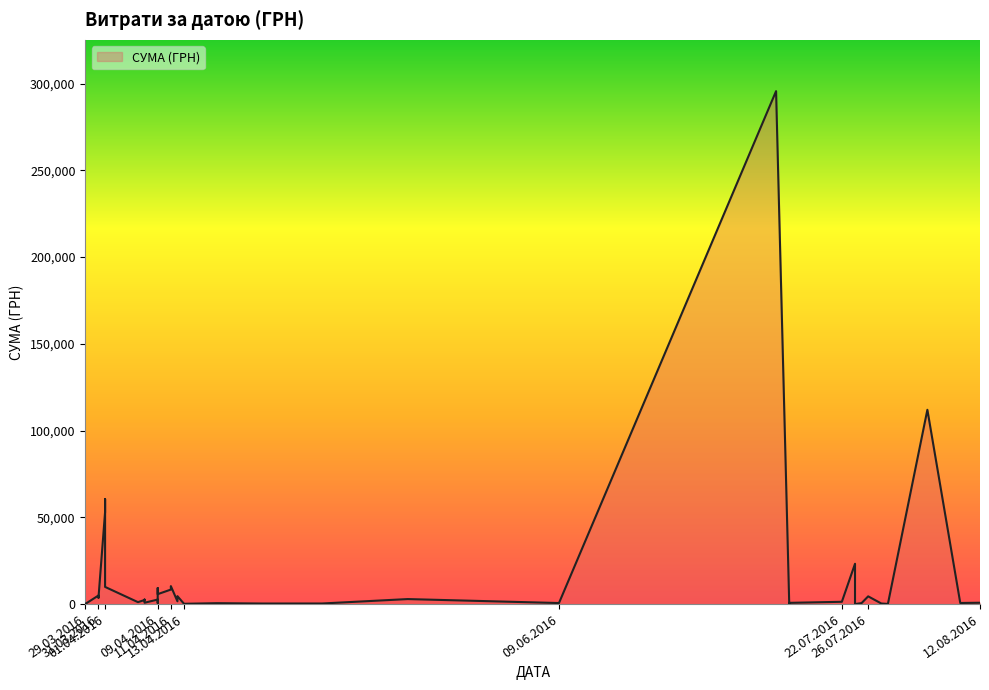

True or false: there are more than 0 points higher than both neighbors.

True